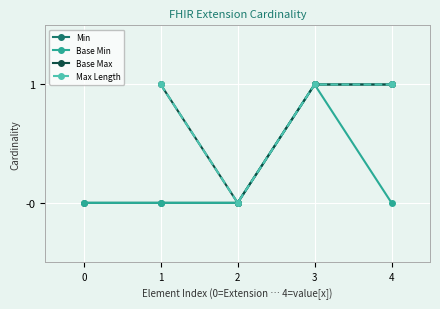

True or false: Base Min and Min intersect in this chart.

False